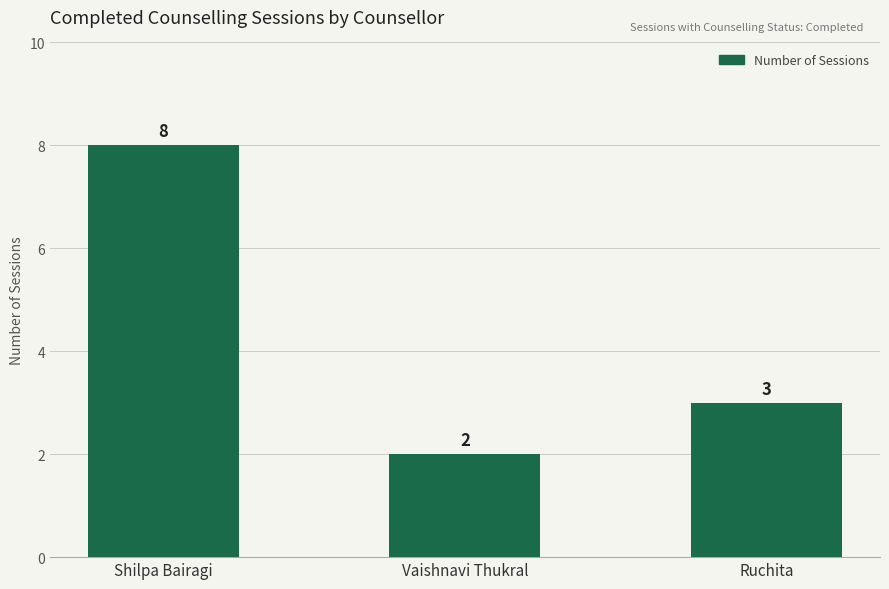

Rank the categories by value from lowest to highest.

Vaishnavi Thukral, Ruchita, Shilpa Bairagi